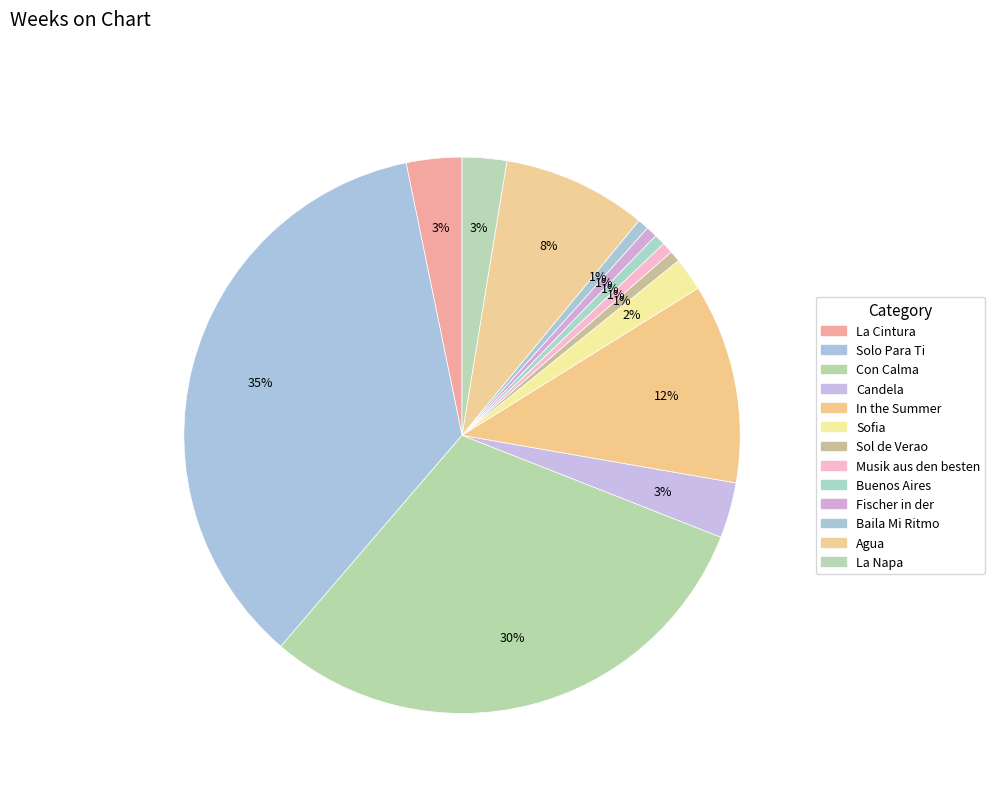

Count the number of slices in the pie.

13